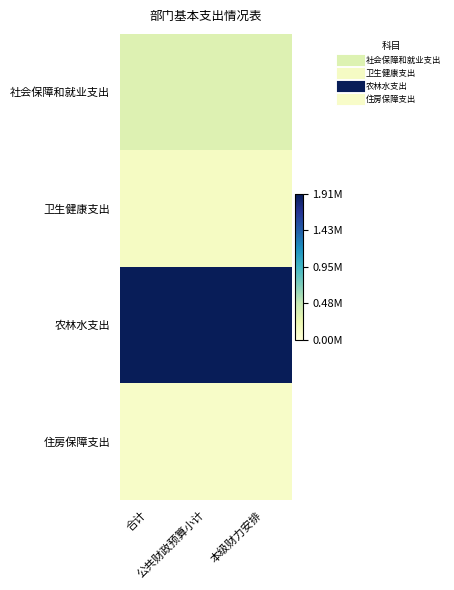

Reading left to right, list all the values displayed in this chart.

社会保障和就业支出: 合计=340503.1	公共财政预算小计=340503.1	本级财力安排=340503.1
卫生健康支出: 合计=131173.4	公共财政预算小计=131173.4	本级财力安排=131173.4
农林水支出: 合计=1906432.1	公共财政预算小计=1906432.1	本级财力安排=1906432.1
住房保障支出: 合计=98947.6	公共财政预算小计=98947.6	本级财力安排=98947.6